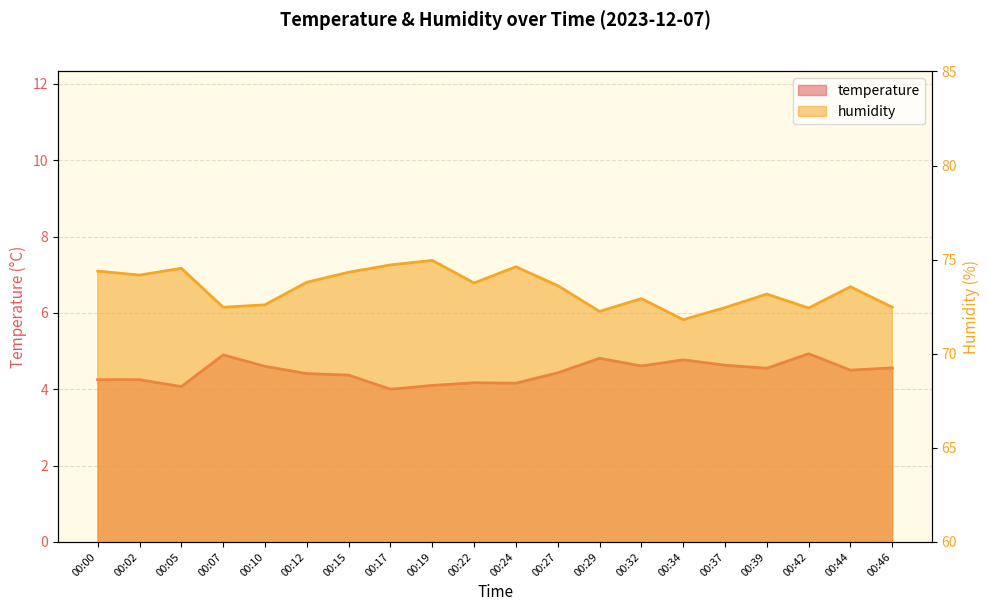

List the series in order of their peak value, lowest first.

temperature, humidity